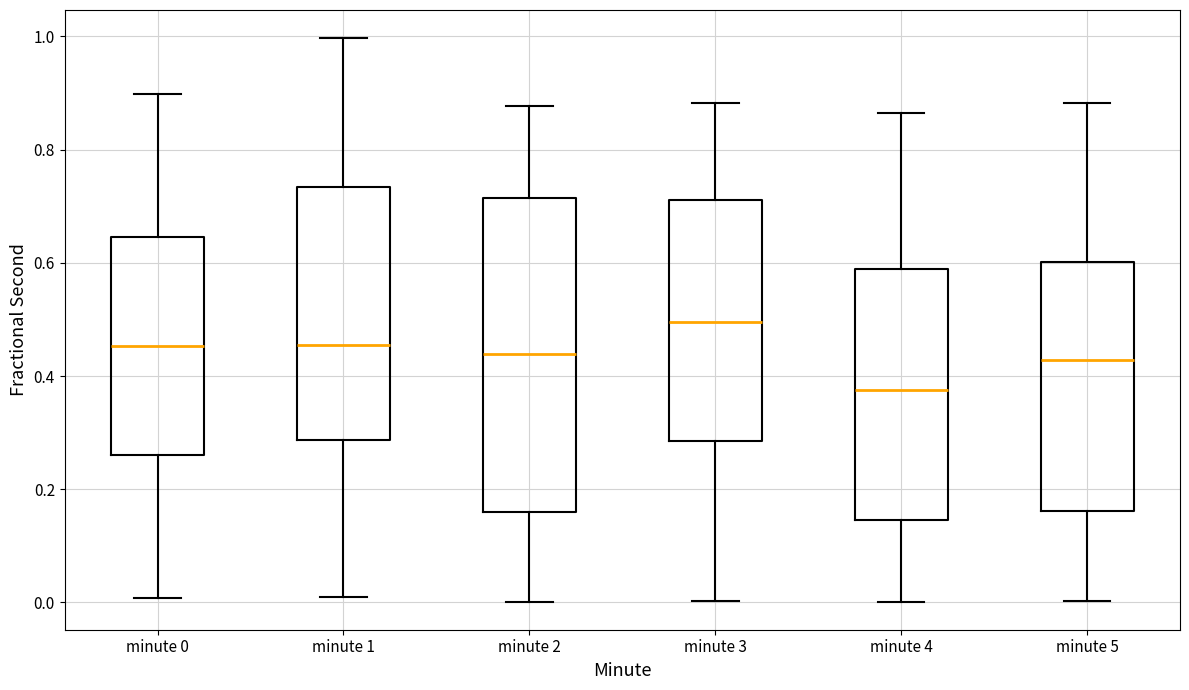

Reading left to right, read every box against the y-axis: the position of its median line, the range the box covers, and the ends of its whiskers. The values are not printed on the chart, so give them approximately, as read against the axis.

minute 0: median 0.46, box 0.26 to 0.64, whiskers 0.00 to 0.90
minute 1: median 0.46, box 0.28 to 0.74, whiskers 0.00 to 1.00
minute 2: median 0.44, box 0.16 to 0.72, whiskers 0.00 to 0.88
minute 3: median 0.50, box 0.28 to 0.72, whiskers 0.00 to 0.88
minute 4: median 0.38, box 0.14 to 0.58, whiskers 0.00 to 0.86
minute 5: median 0.42, box 0.16 to 0.60, whiskers 0.00 to 0.88